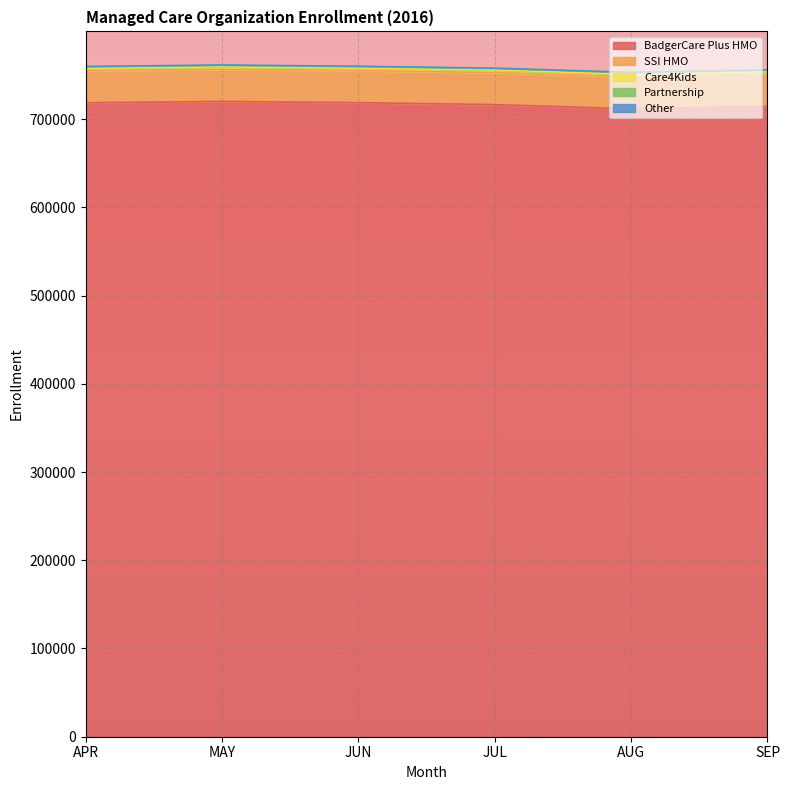

Rank the series by their maximum value, from highest to lowest.

BadgerCare Plus HMO, SSI HMO, Care4Kids, Partnership, Other